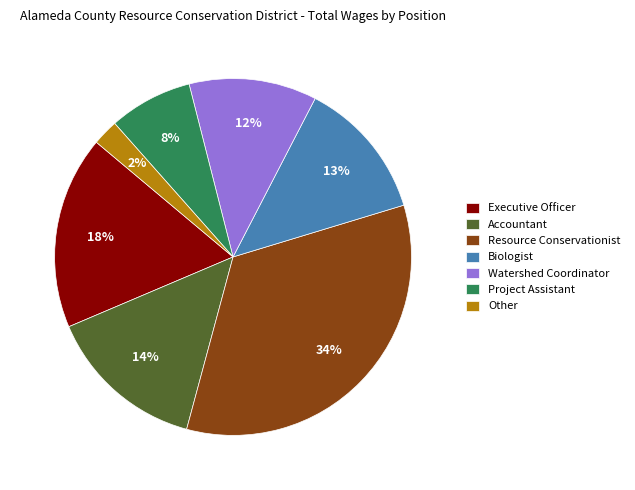

Is it true that Project Assistant is 8% of the pie?

True